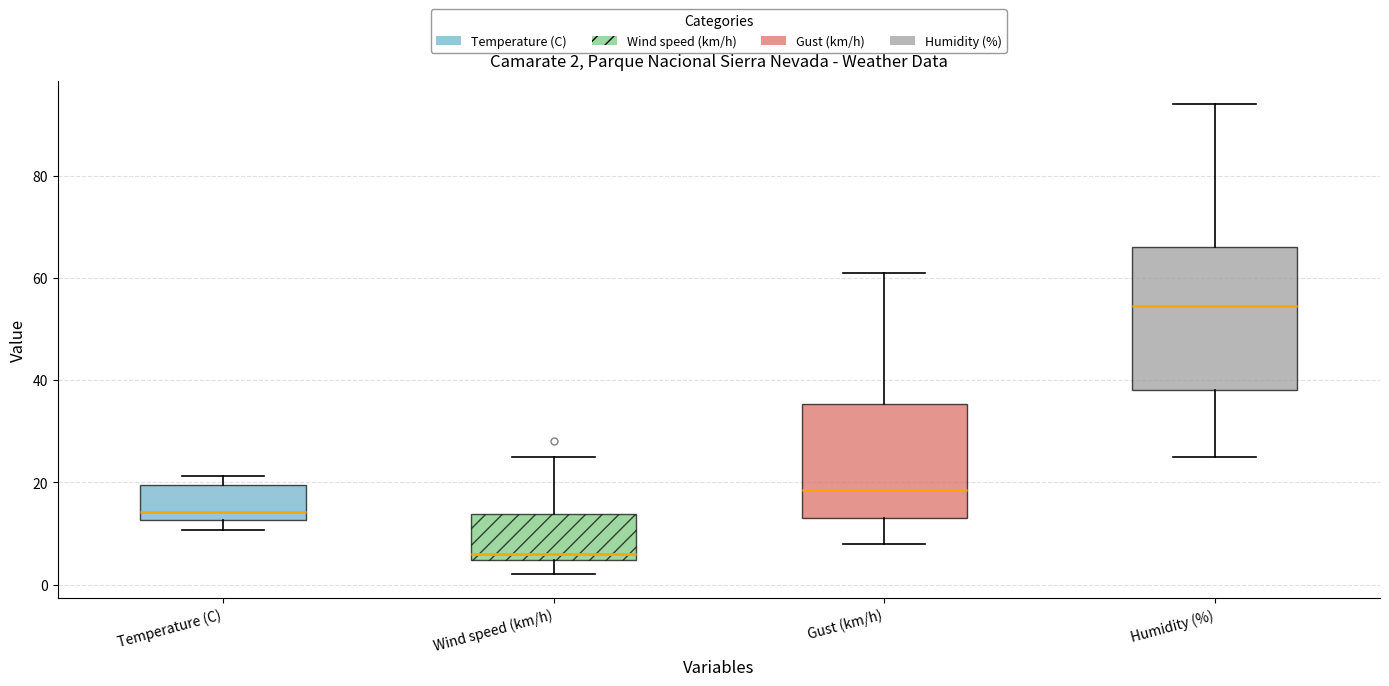

Which box is the tallest, from its lower edge to its upper edge?

Humidity (%)